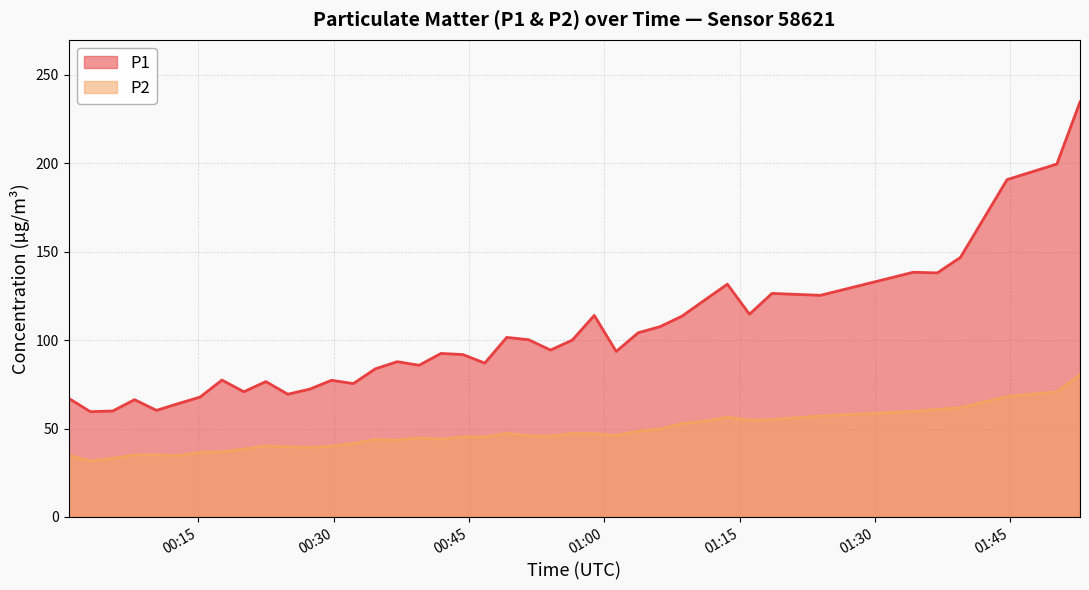

What is the label of the 18th point from the left?

2023-05-10T00:41:55